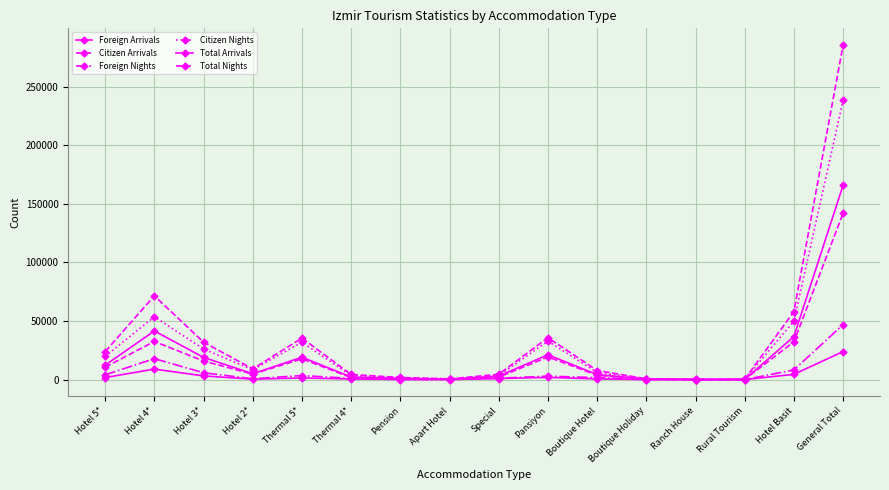

Is it true that Citizen Nights equals 3330 at Thermal 4*?

True